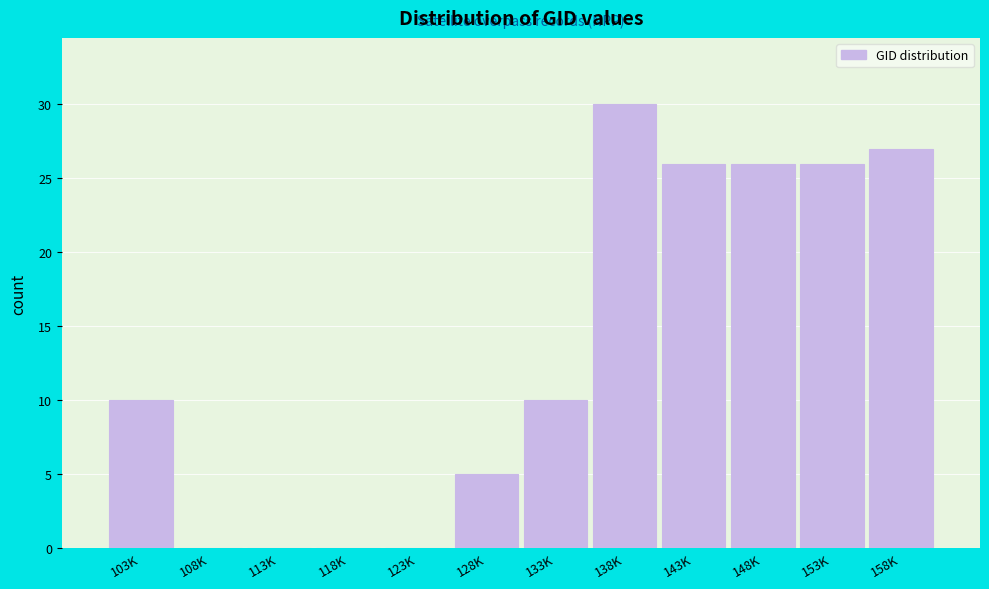

What is the sum of the values at 143K and 158K?

53